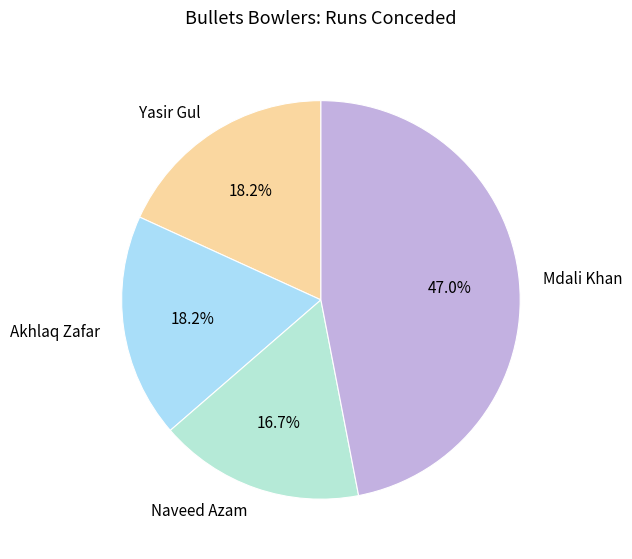

How many slices are in this pie chart?

4